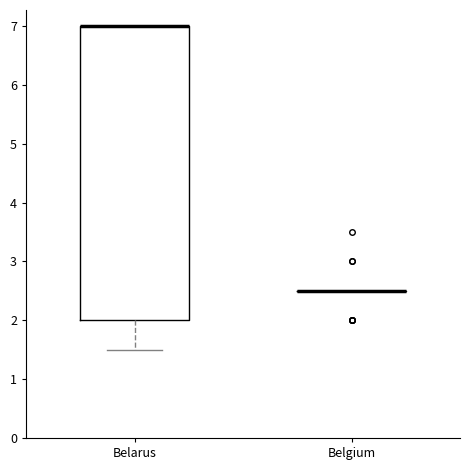

Which box is the tallest, from its lower edge to its upper edge?

Belarus